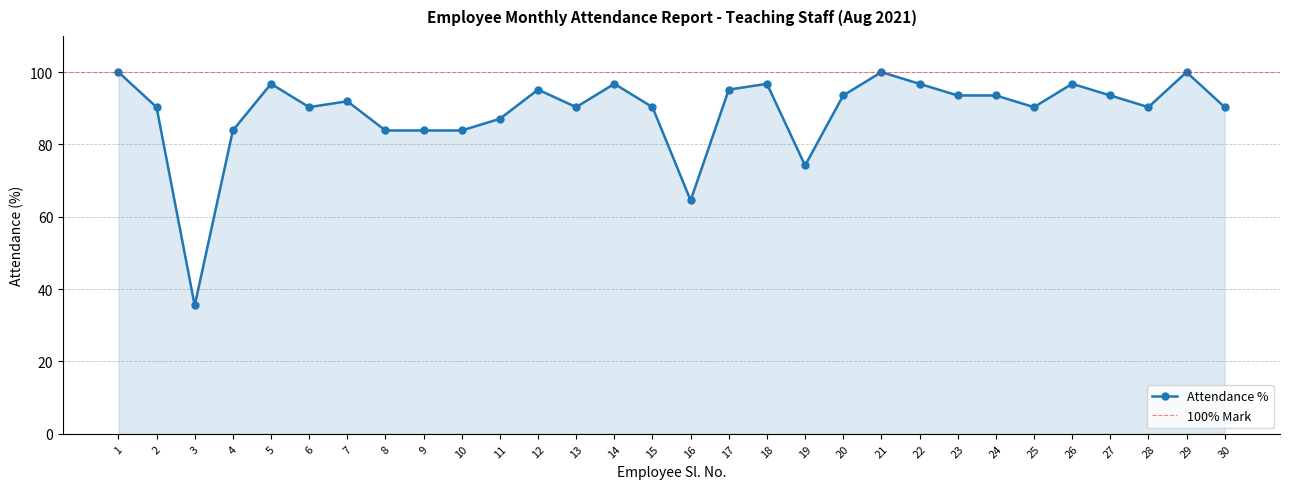

Read the value at 30.

90.3